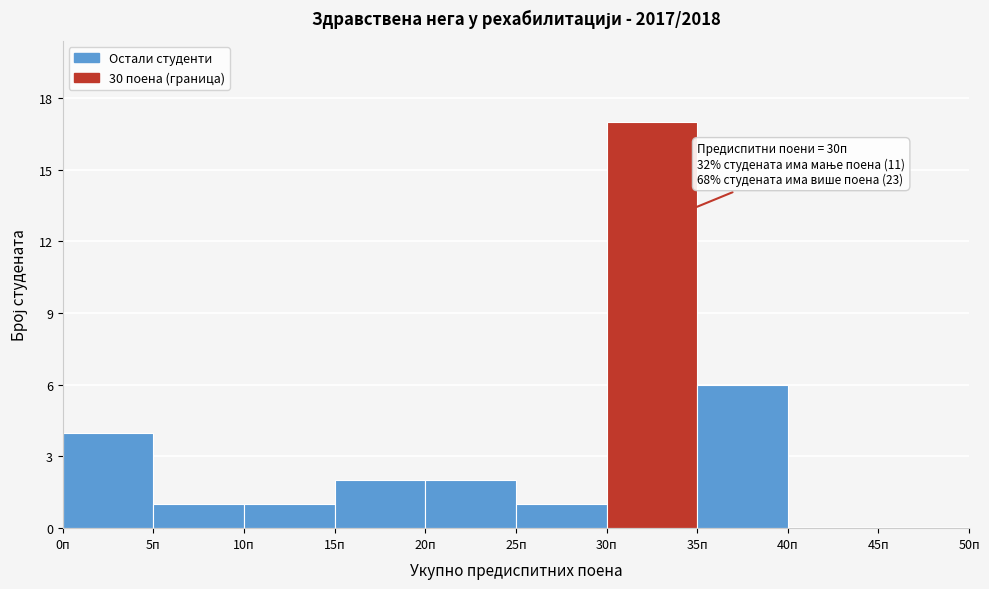

Which range on the x-axis has the tallest bar?

30 to 35